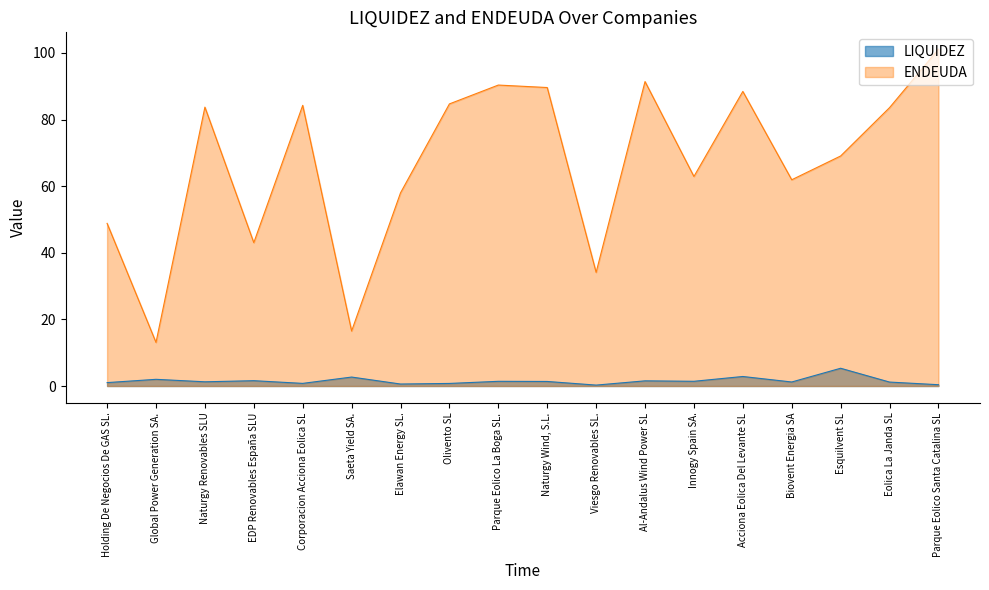

At which category is the sum across all series the highest?

Parque Eolico Santa Catalina SL